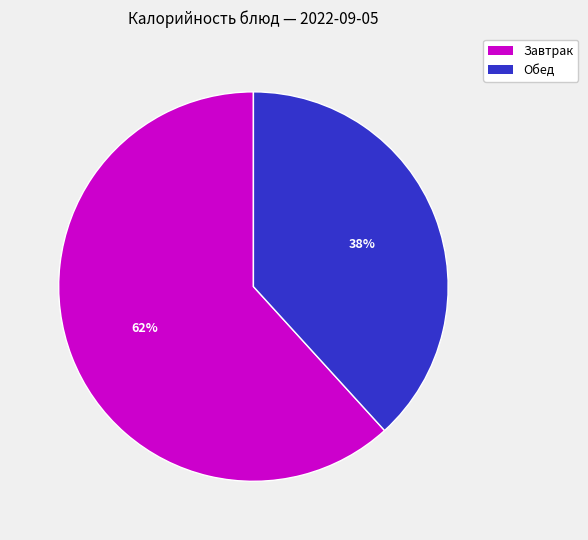

To the nearest percent, what is the difference between the largest and smallest slice percentages?

24%